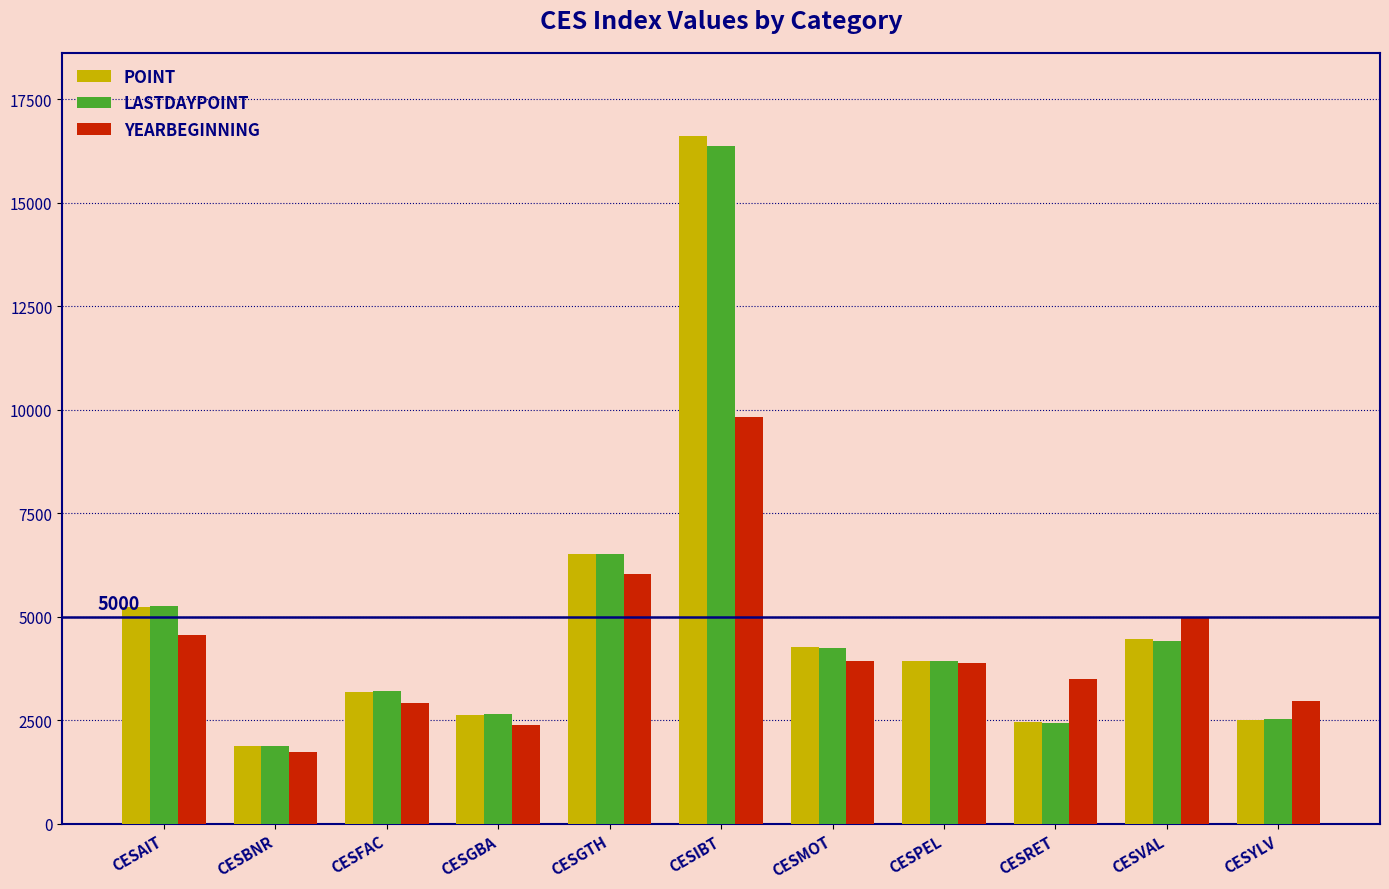

What is the highest value of the LASTDAYPOINT series?

16382.8